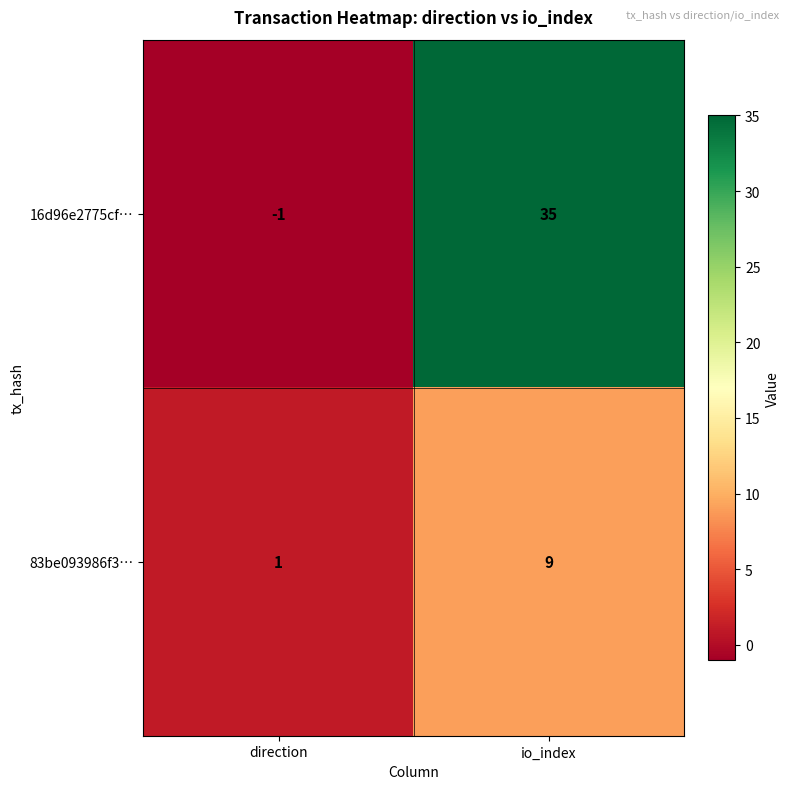

List the series in order of their peak value, highest first.

16d96e2775cf…, 83be093986f3…